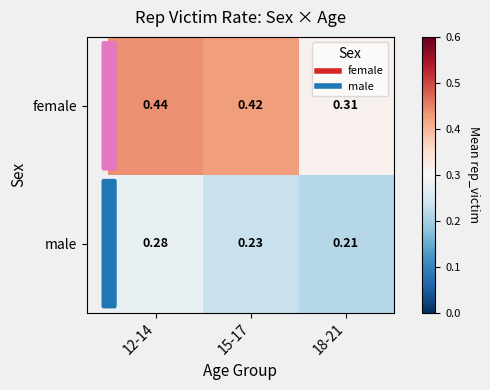

Rank the series at 15-17 from lowest to highest value.

male, female